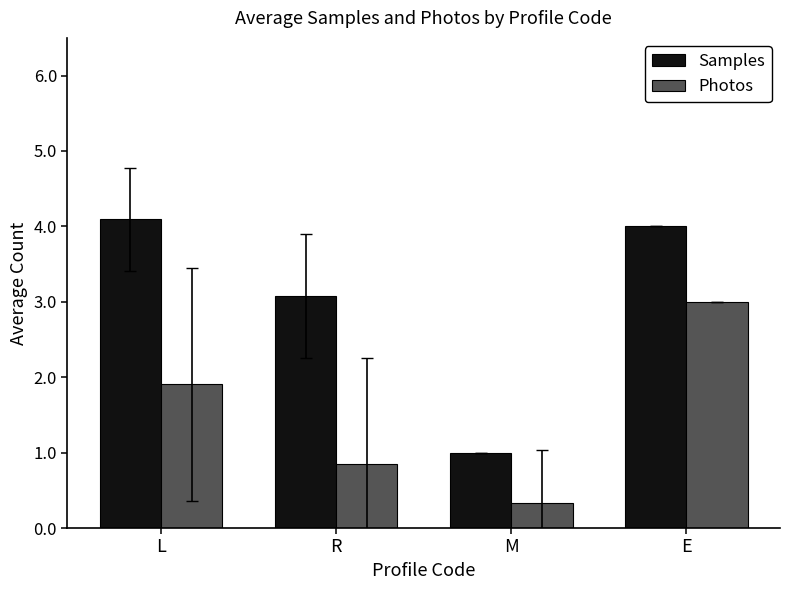

What is the total value across all series at R?

3.9